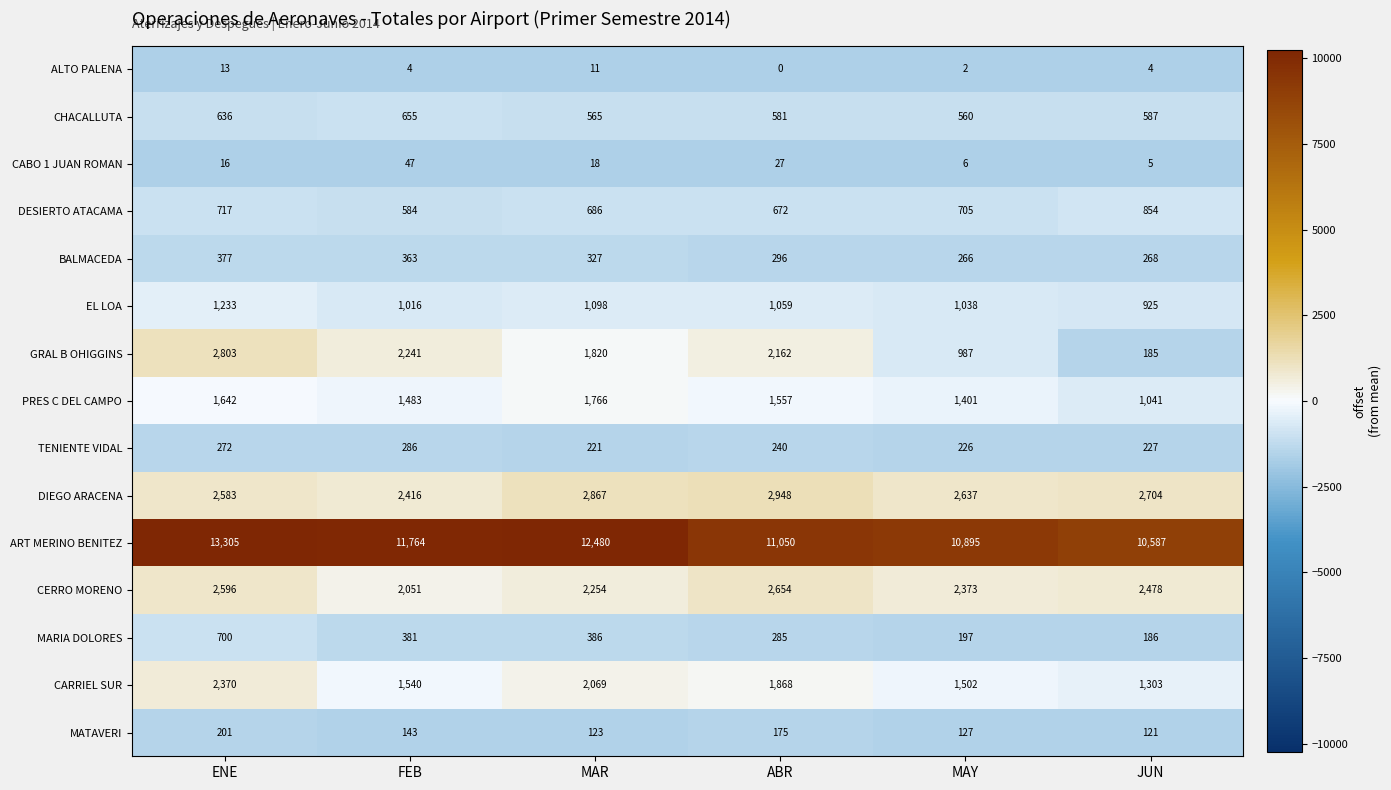

The value of BALMACEDA at ENE is 377. True or false?

True